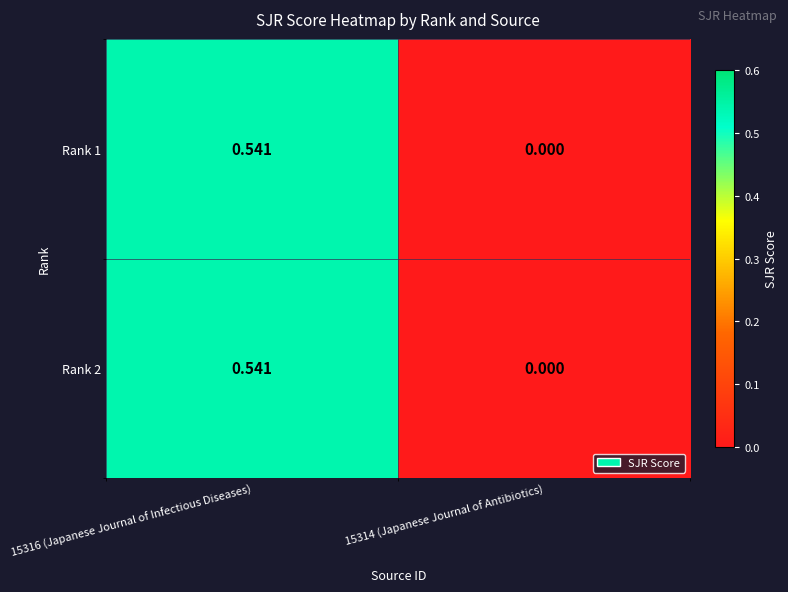

Is the value of Rank 2 at 15314 (Japanese Journal of Antibiotics) greater than the value of Rank 1 at 15316 (Japanese Journal of Infectious Diseases)?

No